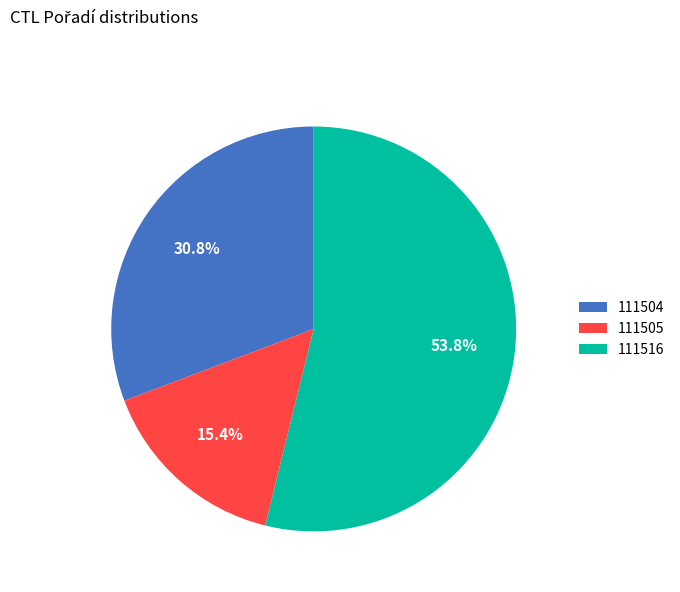

To the nearest percent, what is the combined percentage of 111504 and 111505?

46%